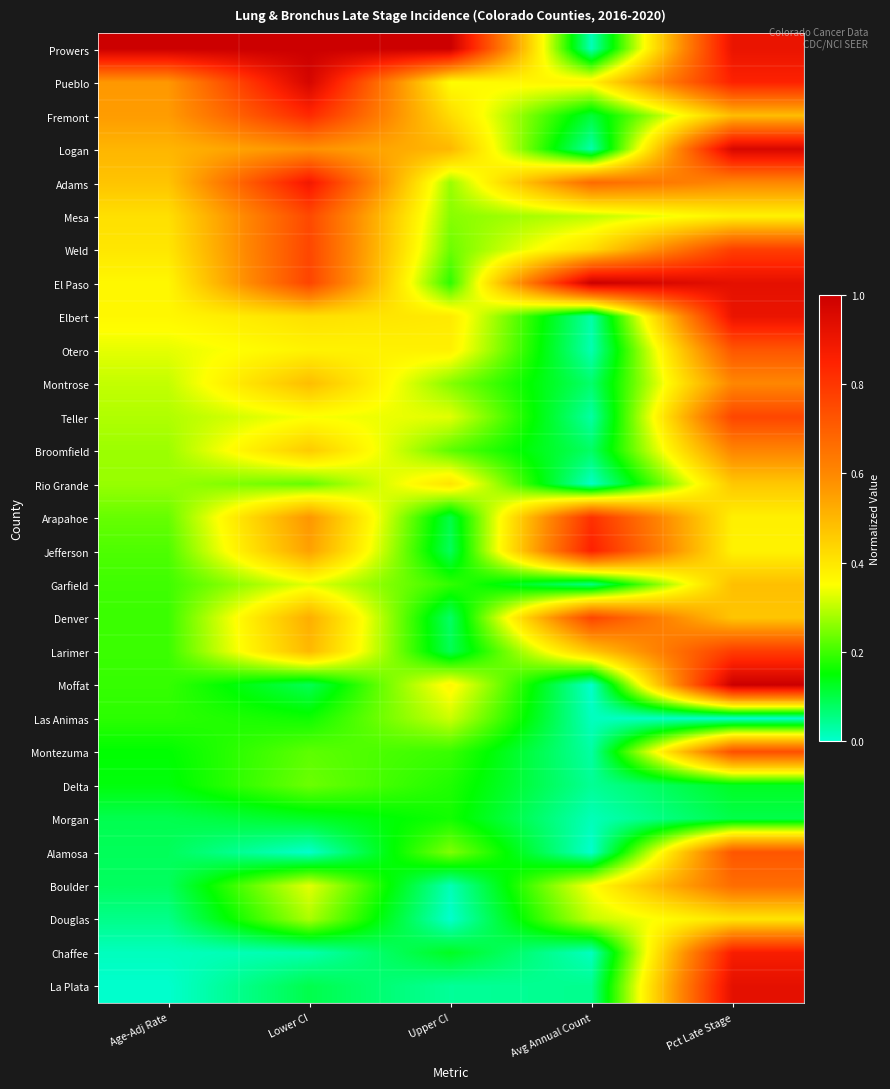

Reading left to right, transcribe all the data shown in this chart.

Prowers: Age-Adj Rate=1.0	Lower CI=1.0	Upper CI=1.0	Avg Annual Count=0.0	Pct Late Stage=0.9
Pueblo: Age-Adj Rate=0.6	Lower CI=1.0	Upper CI=0.4	Avg Annual Count=0.4	Pct Late Stage=0.9
Fremont: Age-Adj Rate=0.6	Lower CI=0.8	Upper CI=0.4	Avg Annual Count=0.1	Pct Late Stage=0.5
Logan: Age-Adj Rate=0.5	Lower CI=0.6	Upper CI=0.5	Avg Annual Count=0.0	Pct Late Stage=1.0
Adams: Age-Adj Rate=0.5	Lower CI=0.9	Upper CI=0.3	Avg Annual Count=0.7	Pct Late Stage=0.6
Mesa: Age-Adj Rate=0.4	Lower CI=0.8	Upper CI=0.3	Avg Annual Count=0.3	Pct Late Stage=0.4
Weld: Age-Adj Rate=0.4	Lower CI=0.8	Upper CI=0.2	Avg Annual Count=0.4	Pct Late Stage=0.8
El Paso: Age-Adj Rate=0.4	Lower CI=0.8	Upper CI=0.2	Avg Annual Count=1.0	Pct Late Stage=0.9
Elbert: Age-Adj Rate=0.4	Lower CI=0.4	Upper CI=0.4	Avg Annual Count=0.0	Pct Late Stage=0.9
Otero: Age-Adj Rate=0.3	Lower CI=0.4	Upper CI=0.4	Avg Annual Count=0.0	Pct Late Stage=0.7
Montrose: Age-Adj Rate=0.3	Lower CI=0.5	Upper CI=0.3	Avg Annual Count=0.1	Pct Late Stage=0.6
Teller: Age-Adj Rate=0.3	Lower CI=0.3	Upper CI=0.3	Avg Annual Count=0.0	Pct Late Stage=0.8
Broomfield: Age-Adj Rate=0.3	Lower CI=0.5	Upper CI=0.2	Avg Annual Count=0.1	Pct Late Stage=0.6
Rio Grande: Age-Adj Rate=0.3	Lower CI=0.2	Upper CI=0.4	Avg Annual Count=0.0	Pct Late Stage=0.5
Arapahoe: Age-Adj Rate=0.2	Lower CI=0.6	Upper CI=0.1	Avg Annual Count=0.8	Pct Late Stage=0.4
Jefferson: Age-Adj Rate=0.2	Lower CI=0.5	Upper CI=0.1	Avg Annual Count=0.9	Pct Late Stage=0.4
Garfield: Age-Adj Rate=0.2	Lower CI=0.3	Upper CI=0.2	Avg Annual Count=0.1	Pct Late Stage=0.5
Denver: Age-Adj Rate=0.2	Lower CI=0.5	Upper CI=0.1	Avg Annual Count=0.8	Pct Late Stage=0.5
Larimer: Age-Adj Rate=0.2	Lower CI=0.5	Upper CI=0.1	Avg Annual Count=0.5	Pct Late Stage=0.8
Moffat: Age-Adj Rate=0.2	Lower CI=0.1	Upper CI=0.4	Avg Annual Count=0.0	Pct Late Stage=1.0
Las Animas: Age-Adj Rate=0.2	Lower CI=0.2	Upper CI=0.3	Avg Annual Count=0.0	Pct Late Stage=0.0
Montezuma: Age-Adj Rate=0.2	Lower CI=0.2	Upper CI=0.2	Avg Annual Count=0.0	Pct Late Stage=0.7
Delta: Age-Adj Rate=0.1	Lower CI=0.2	Upper CI=0.2	Avg Annual Count=0.0	Pct Late Stage=0.1
Morgan: Age-Adj Rate=0.1	Lower CI=0.1	Upper CI=0.2	Avg Annual Count=0.0	Pct Late Stage=0.1
Alamosa: Age-Adj Rate=0.1	Lower CI=0.0	Upper CI=0.2	Avg Annual Count=0.0	Pct Late Stage=0.7
Boulder: Age-Adj Rate=0.1	Lower CI=0.3	Upper CI=0.0	Avg Annual Count=0.4	Pct Late Stage=0.7
Douglas: Age-Adj Rate=0.1	Lower CI=0.3	Upper CI=0.0	Avg Annual Count=0.3	Pct Late Stage=0.4
Chaffee: Age-Adj Rate=0.0	Lower CI=0.0	Upper CI=0.1	Avg Annual Count=0.0	Pct Late Stage=0.9
La Plata: Age-Adj Rate=0.0	Lower CI=0.1	Upper CI=0.0	Avg Annual Count=0.0	Pct Late Stage=0.9